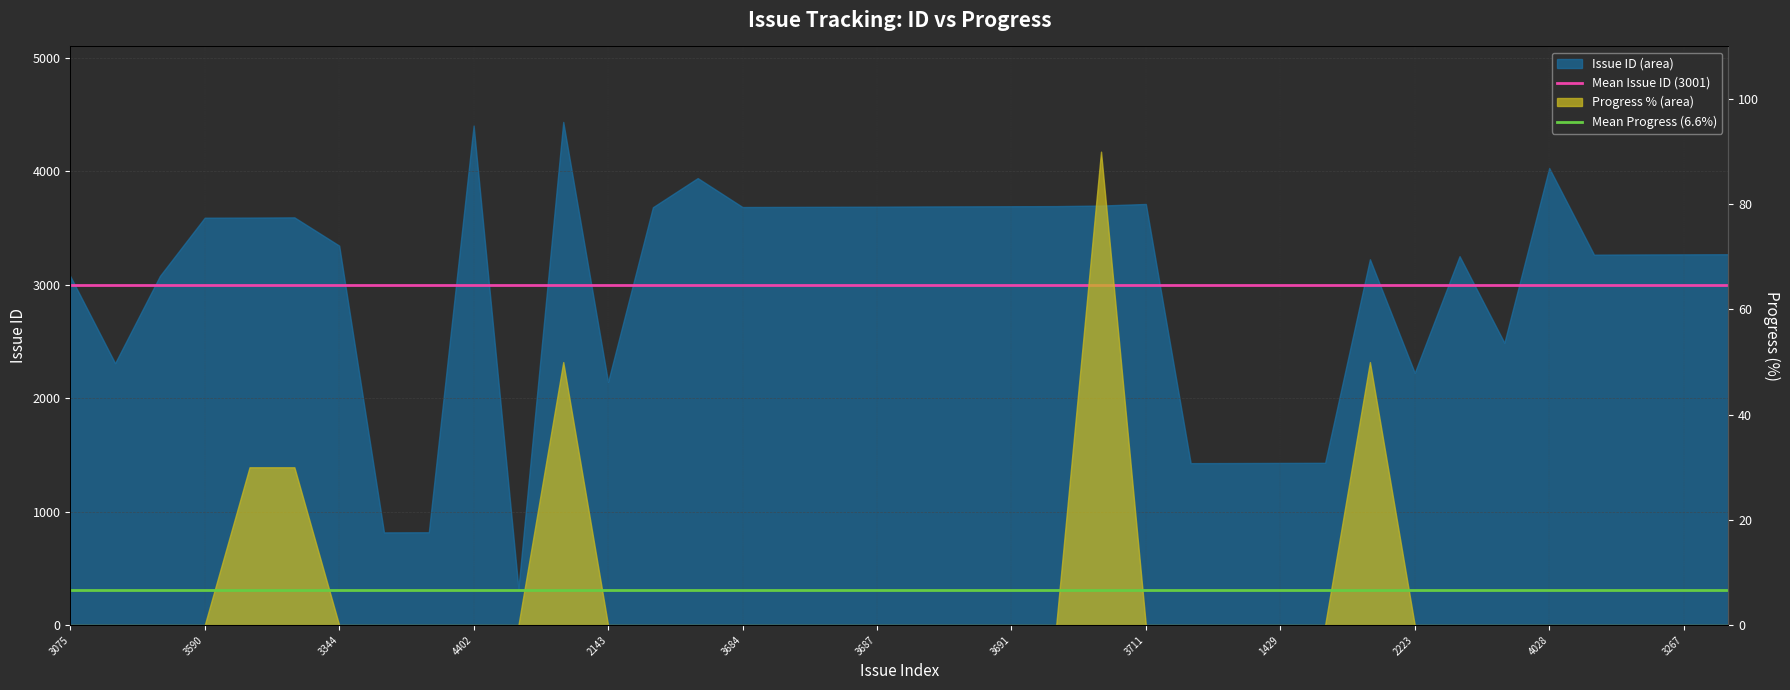

What is the sum of the Mean Issue ID (3001) values at 21 and 2143?

6002.2